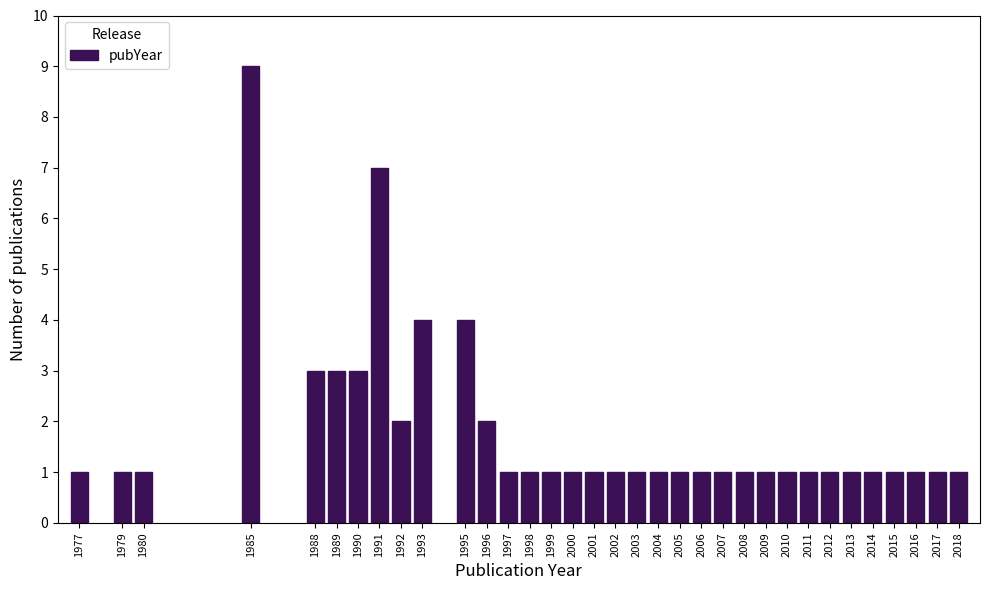

Read the value at 1985.

9